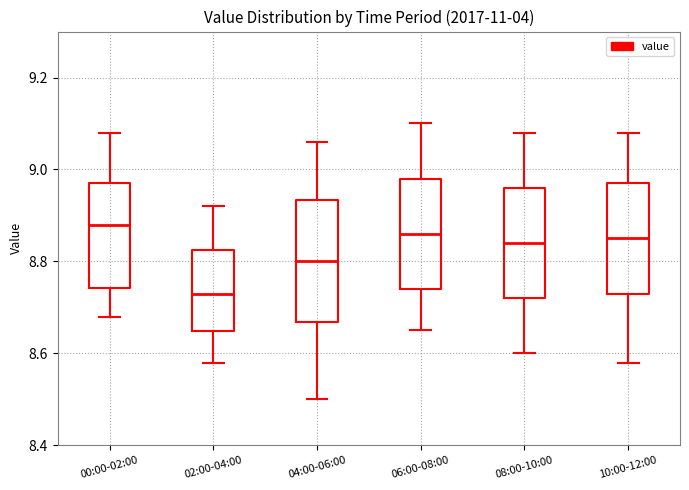

Comparing the boxes themselves (not the whiskers), which one is the tallest?

04:00-06:00